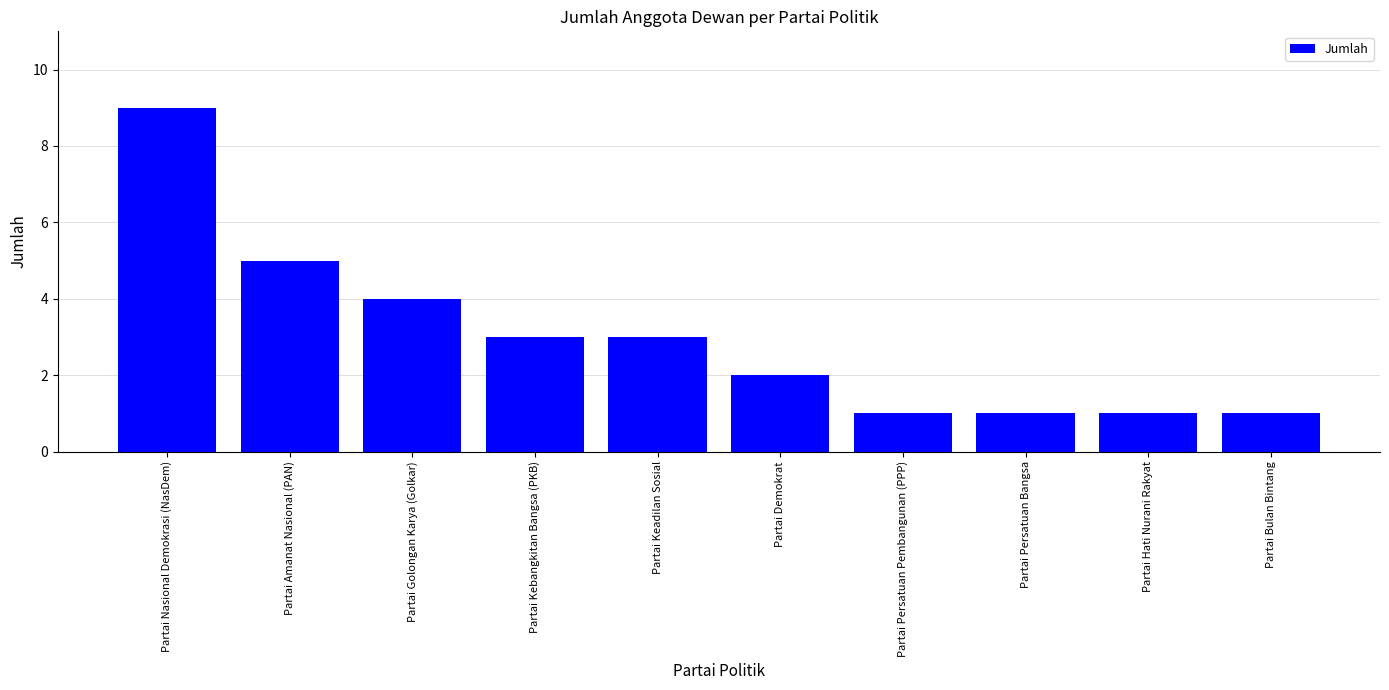

Where is the data nearest to the value 5?

Partai Amanat Nasional (PAN)